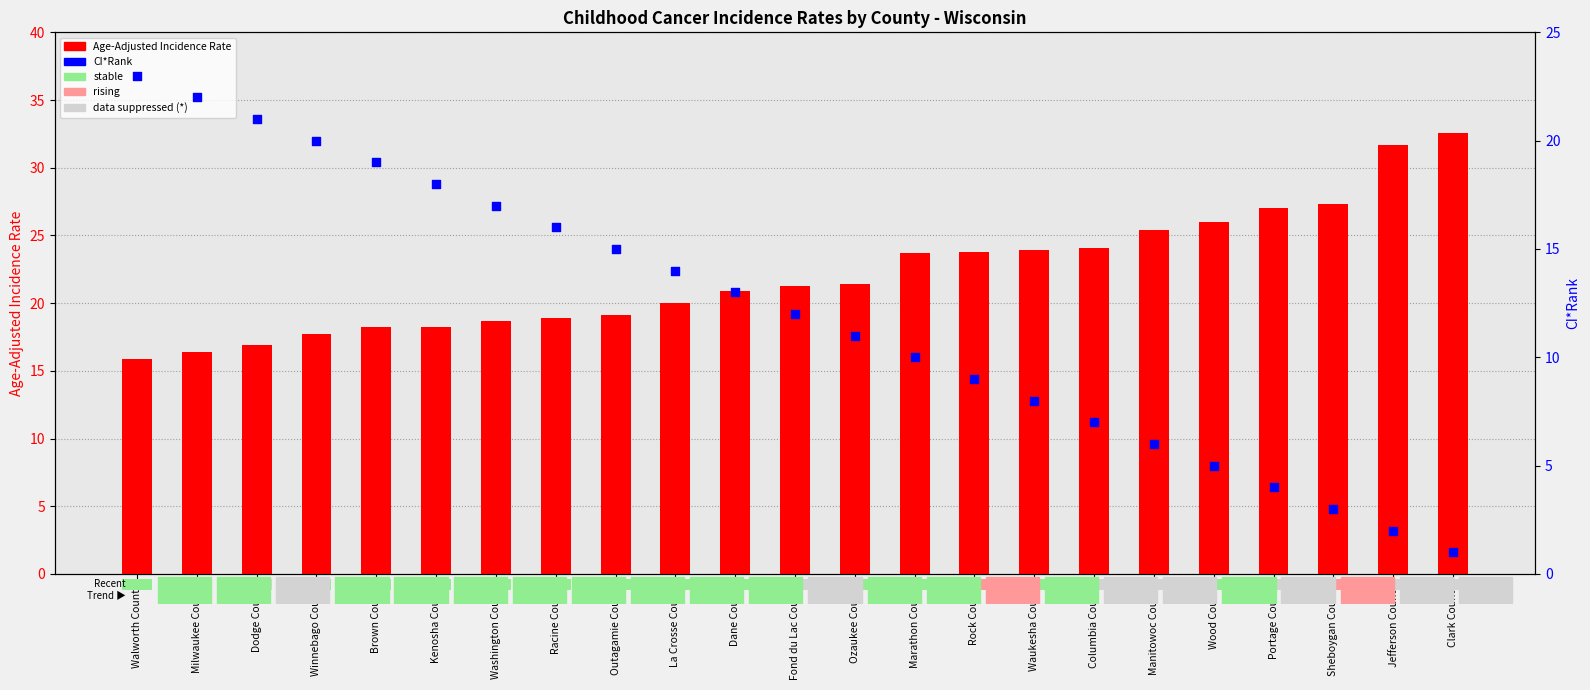

Which series has the largest total across all categories?

Age-Adjusted Incidence Rate